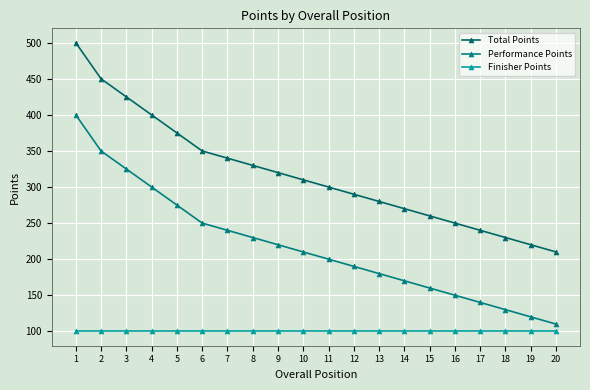

What is the value of the Performance Points point at the 5th from the left?

275